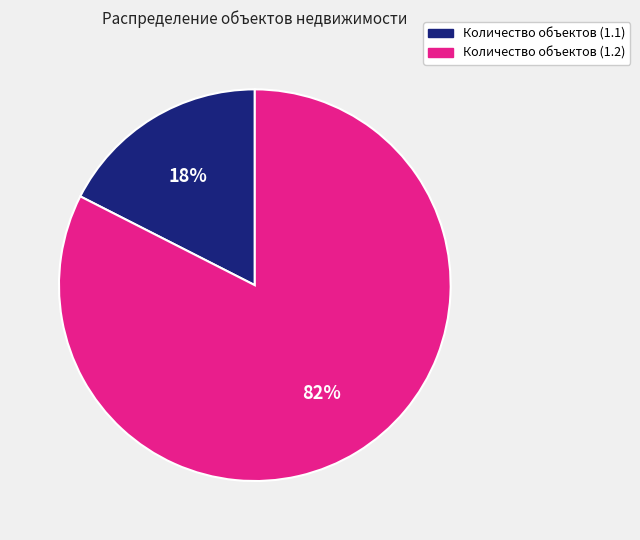

What percentage is the Количество объектов (1.1) slice, to the nearest percent?

18%